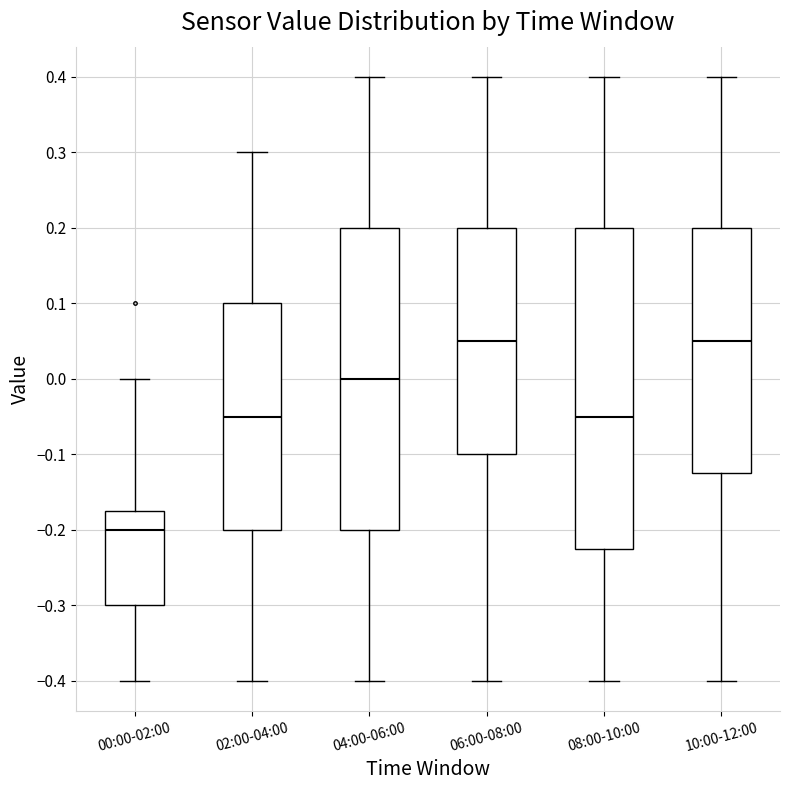

Reading left to right, transcribe this box plot: for each box, give where its median line is, the range the box spans, and where its two whiskers end, as read against the y-axis. The values are not printed on the chart, so give them approximately, as read against the axis.

00:00-02:00: median -0.20, box -0.30 to -0.17, whiskers -0.40 to 0.00
02:00-04:00: median -0.05, box -0.20 to 0.10, whiskers -0.40 to 0.30
04:00-06:00: median 0.00, box -0.20 to 0.20, whiskers -0.40 to 0.40
06:00-08:00: median 0.05, box -0.10 to 0.20, whiskers -0.40 to 0.40
08:00-10:00: median -0.05, box -0.22 to 0.20, whiskers -0.40 to 0.40
10:00-12:00: median 0.05, box -0.12 to 0.20, whiskers -0.40 to 0.40